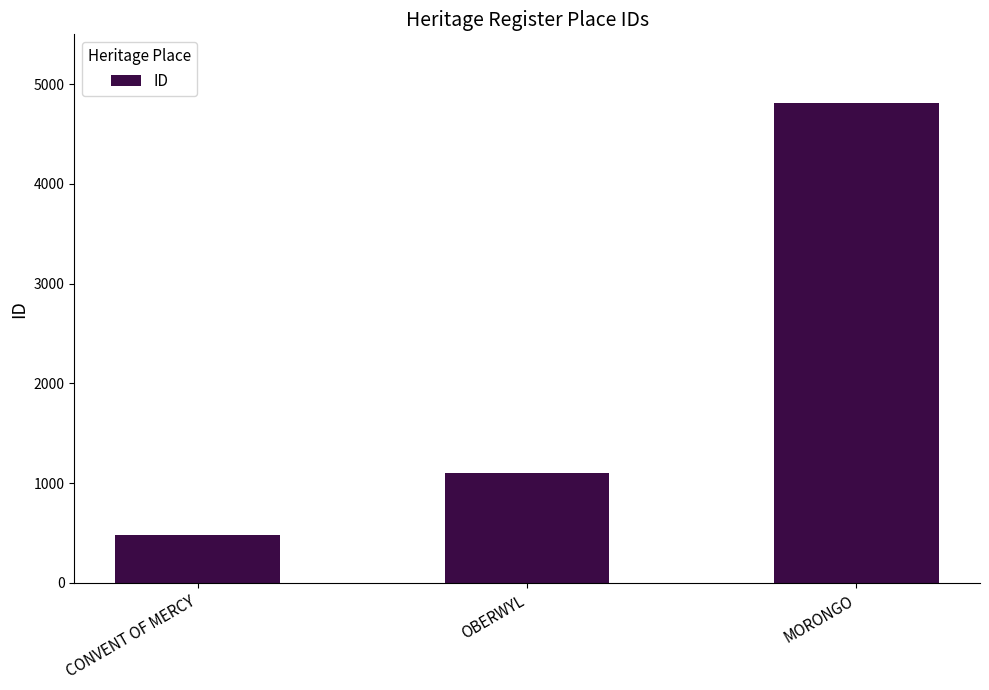

At which label is the value closest to 2647?

OBERWYL